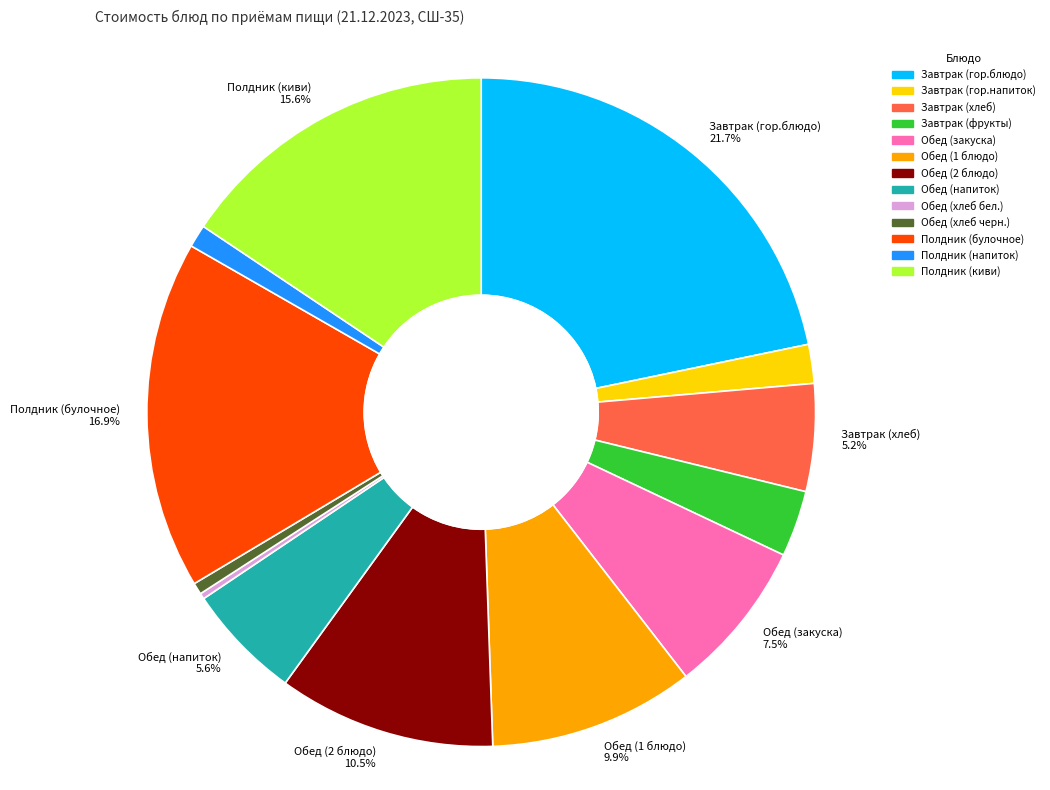

Is there a majority slice in this chart?

No